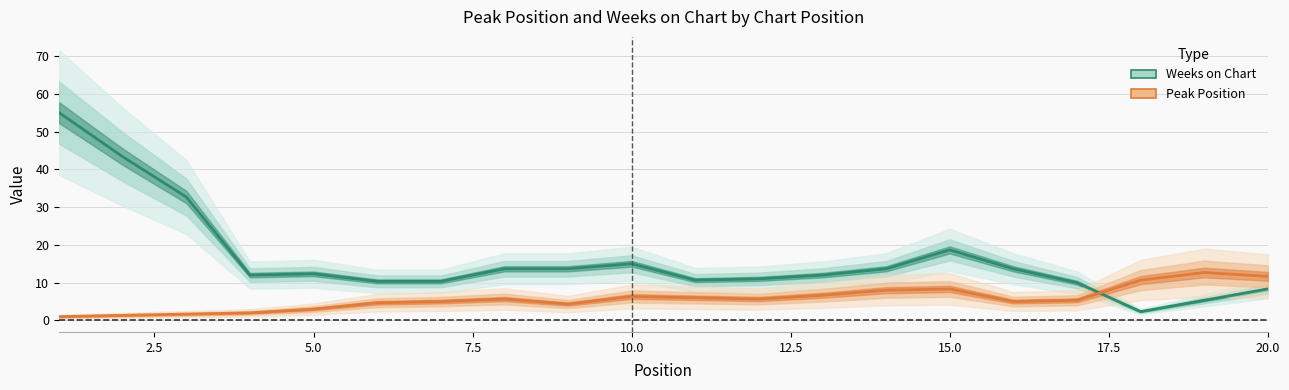

True or false: Weeks on Chart and Peak Position intersect in this chart.

True